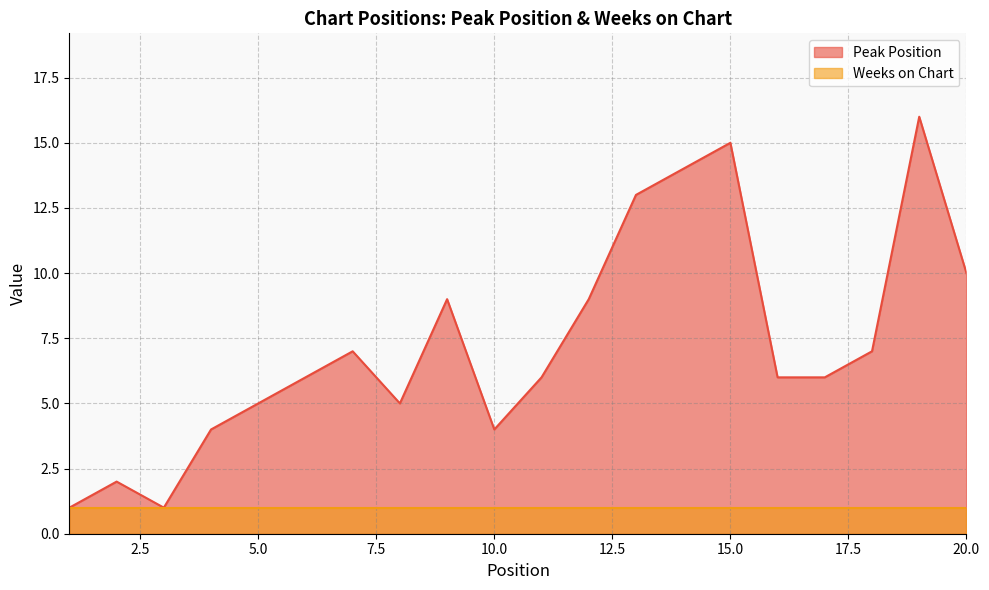

Where does the data first go above 6?

7